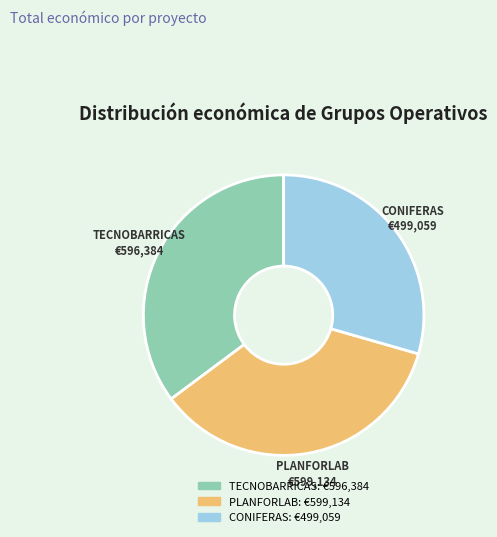

Which slice is the smallest?

CONIFERAS